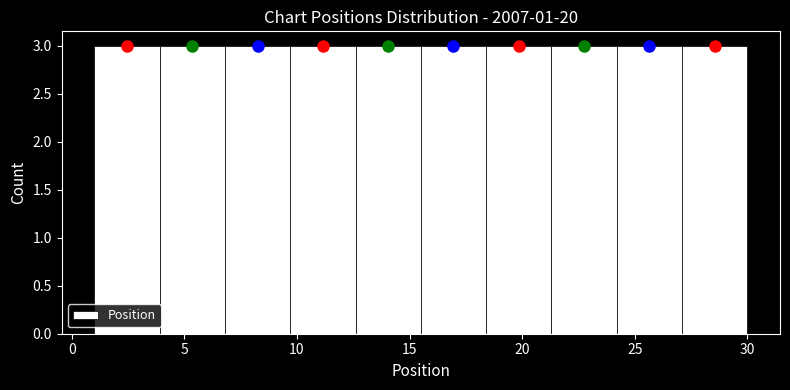

How tall is the bar that spans 12.6 to 15.5 on the x-axis? Neither the bar edges nor the heights are printed on the chart, so give them approximately, as read against the axes.

3